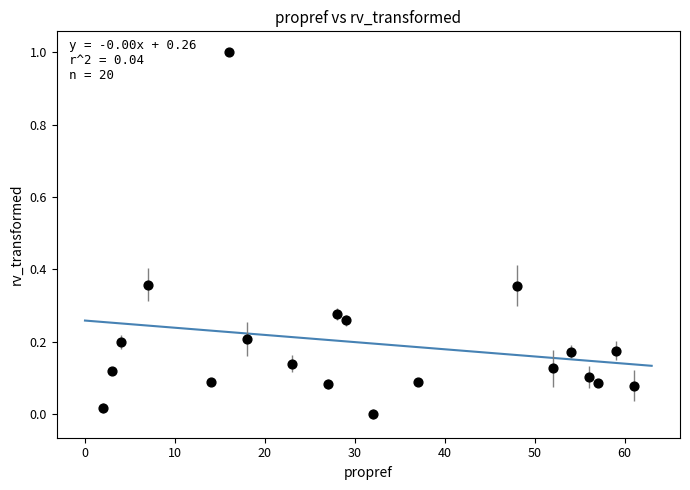

What is the range of X values (max minus min)?

59.0